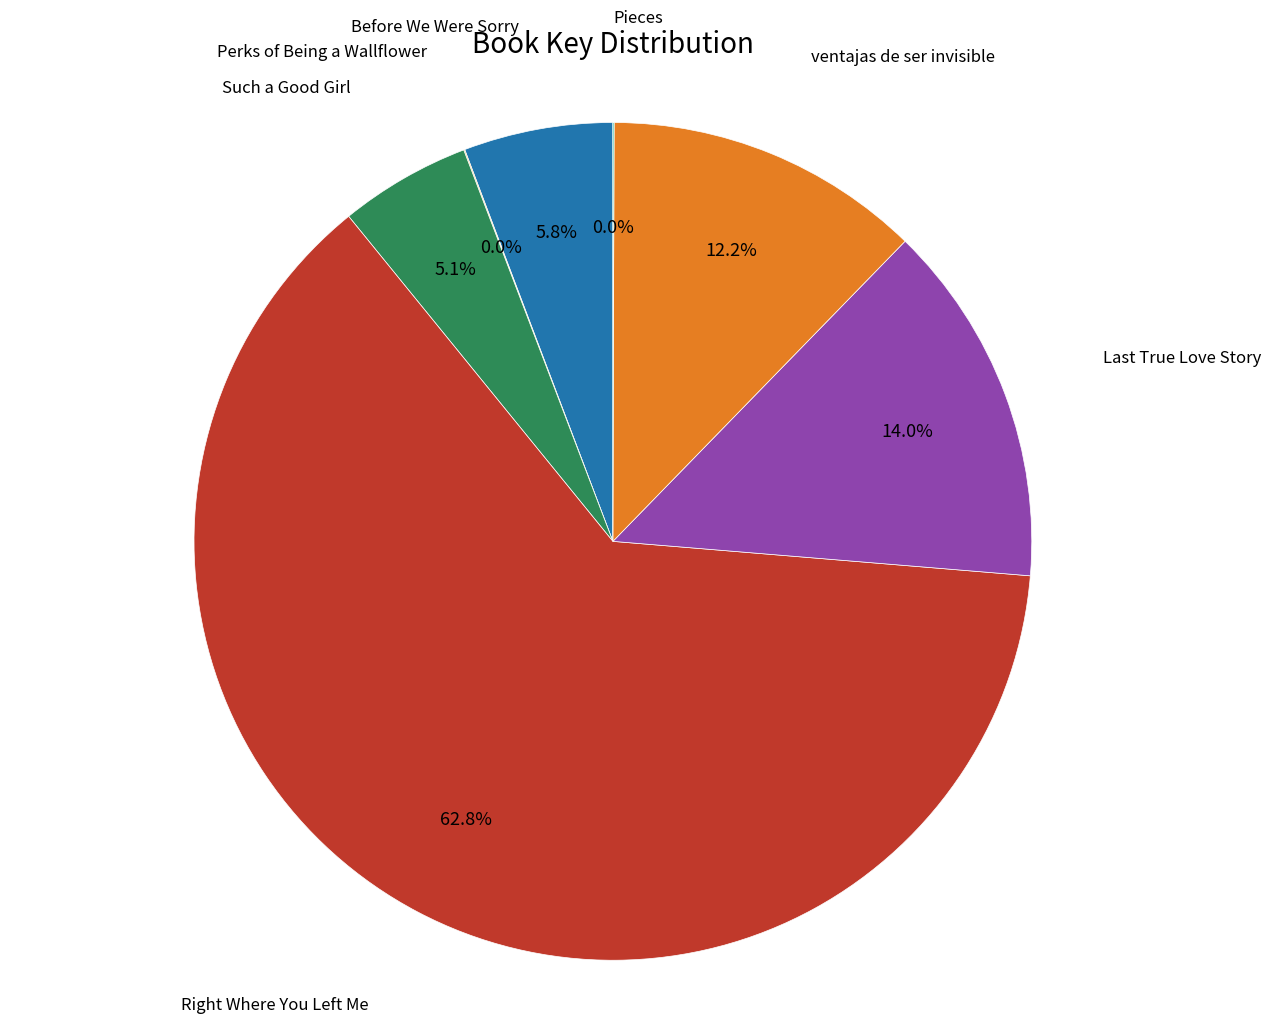

What is the largest slice in the pie chart?

Right Where You Left Me